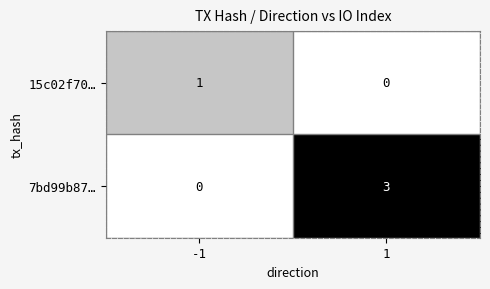

Is it true that 7bd99b87… equals 2 at -1?

False